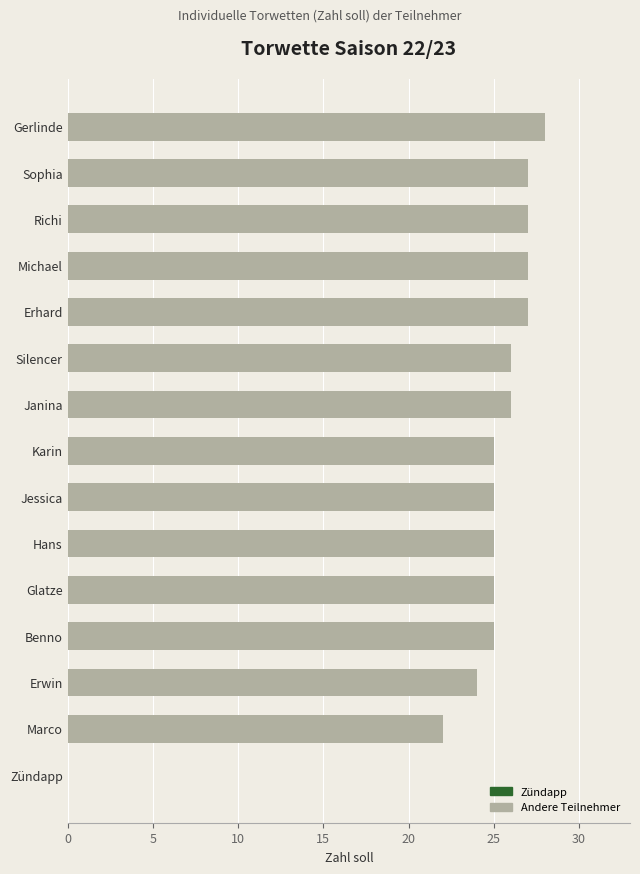

True or false: the data shows 44 at Silencer.

False